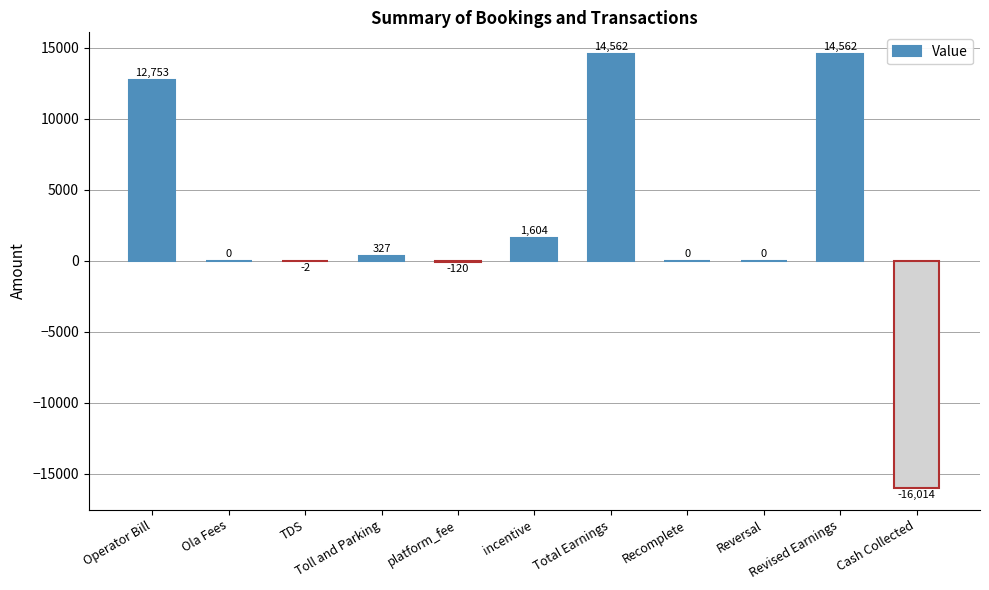

At which label does the data first exceed 0?

Operator Bill